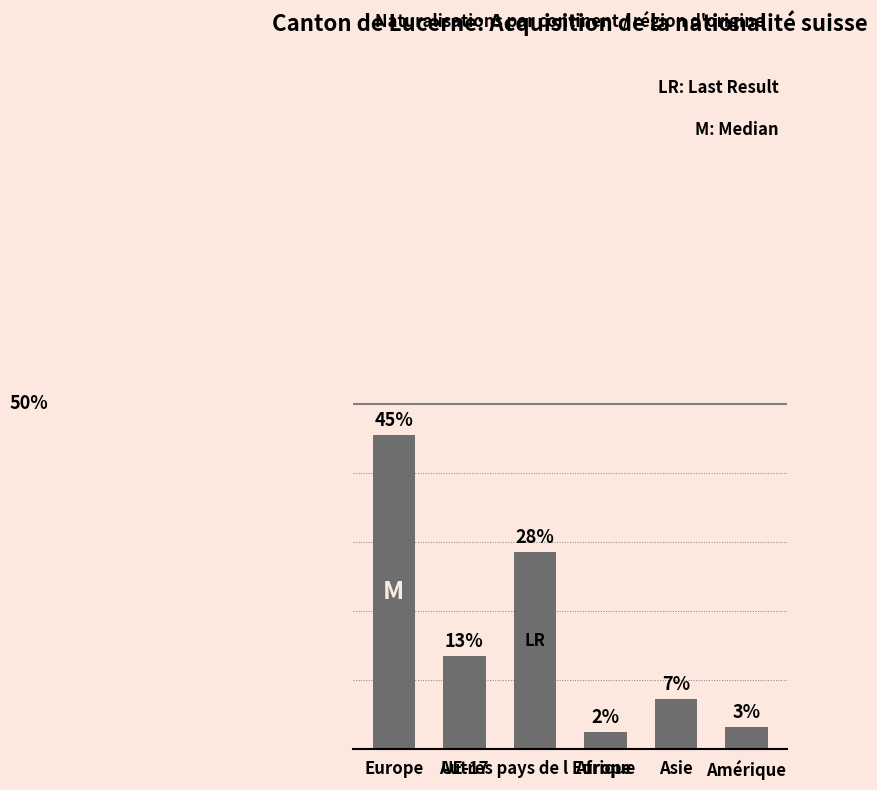

Are the bars horizontal?

No